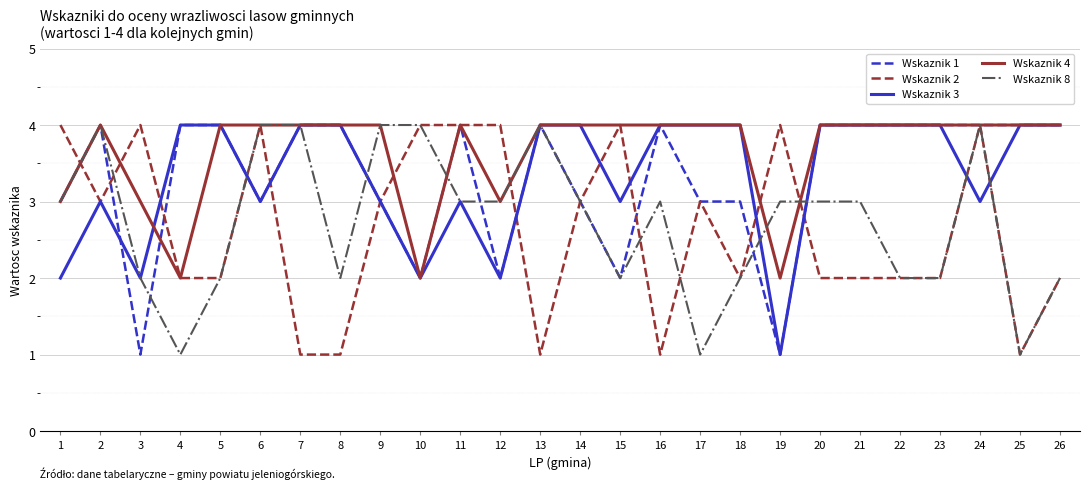

True or false: Wskaznik 2 has more than 2 points higher than both neighbors.

True